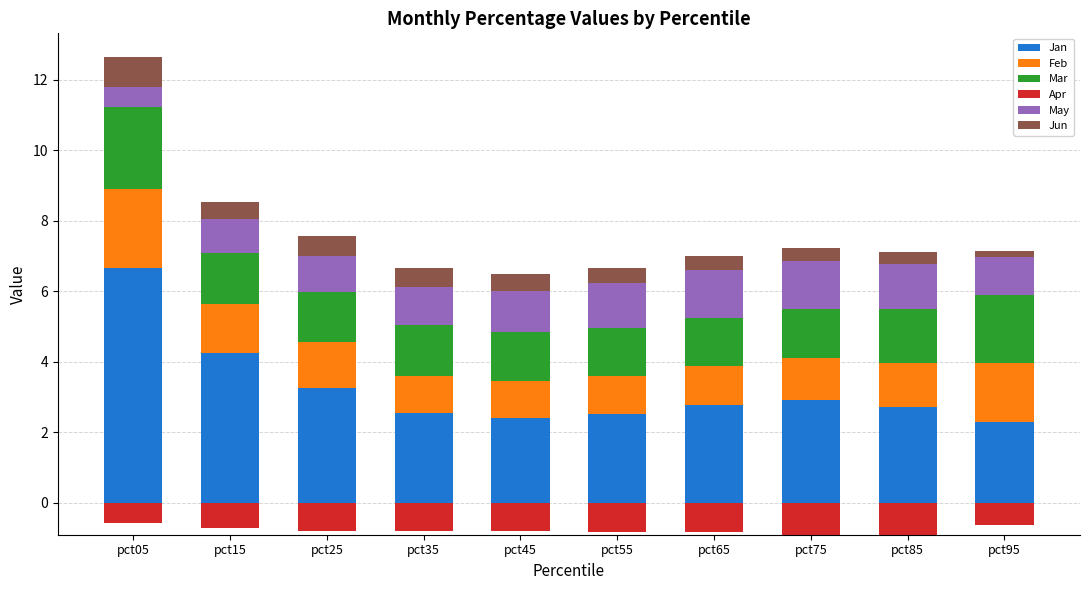

Which series has the largest range (max minus min)?

Jan